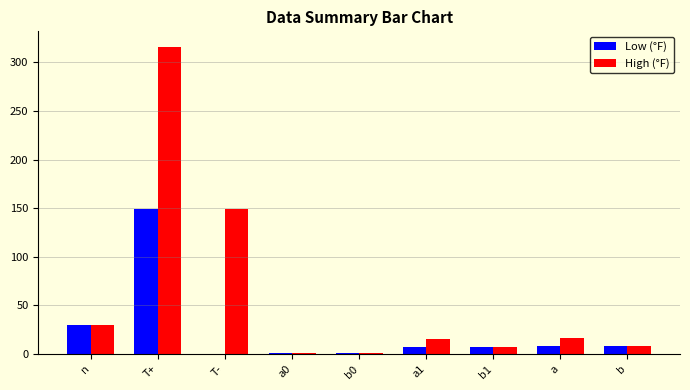

What is the sum of all Low (°F) values?

210.8